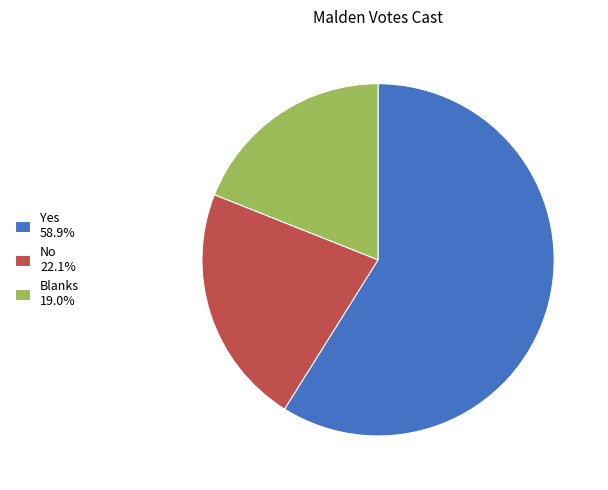

Approximately how many times larger is the value at Yes compared to No?

2.7